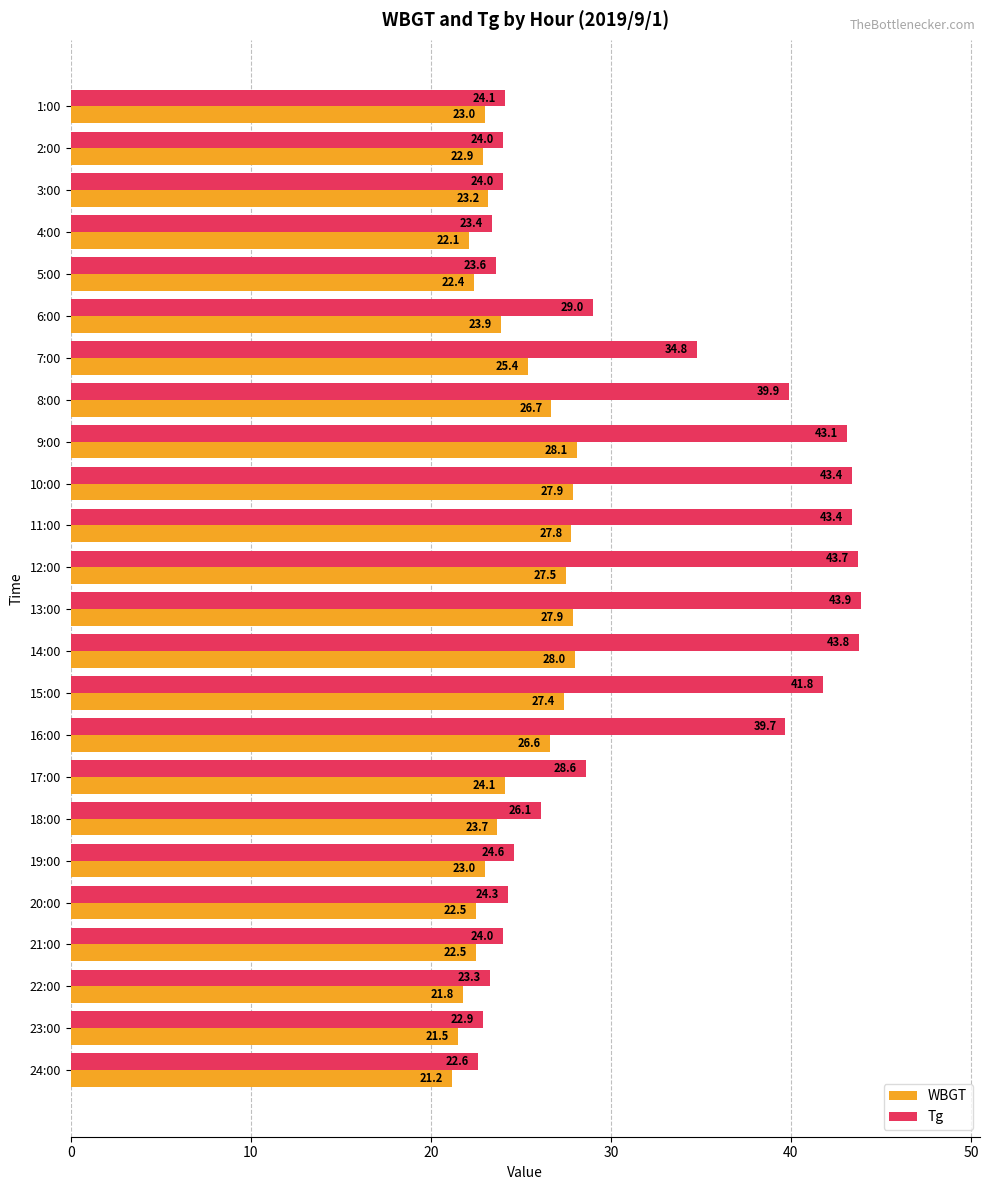

Is the value of WBGT at 20:00 greater than the value of Tg at 19:00?

No